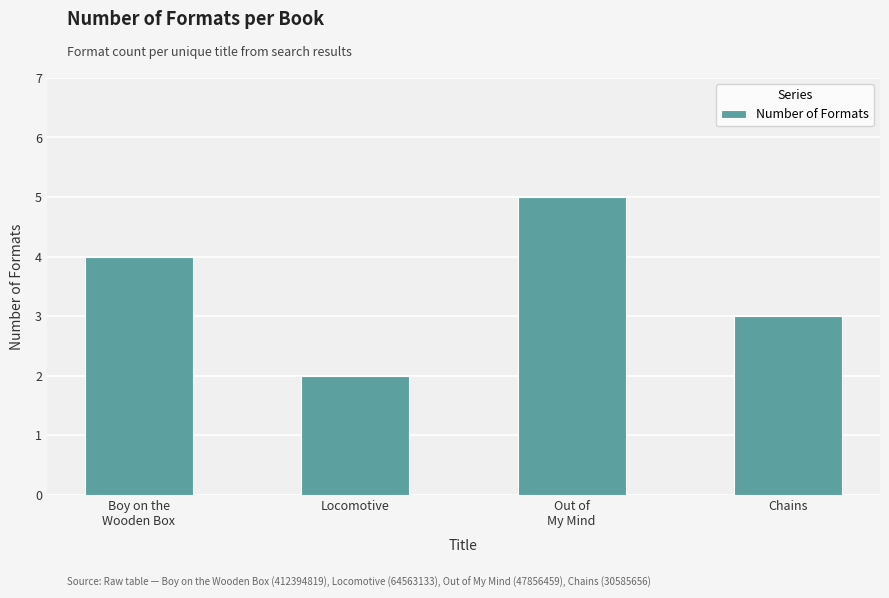

What is the label of the 4th bar from the left?

Chains